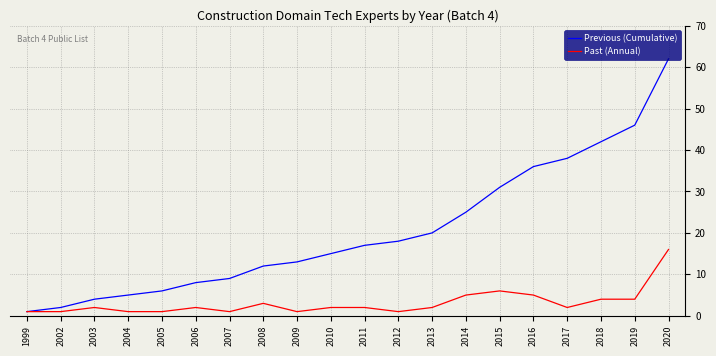

What is the highest value of the Past (Annual) series?

16